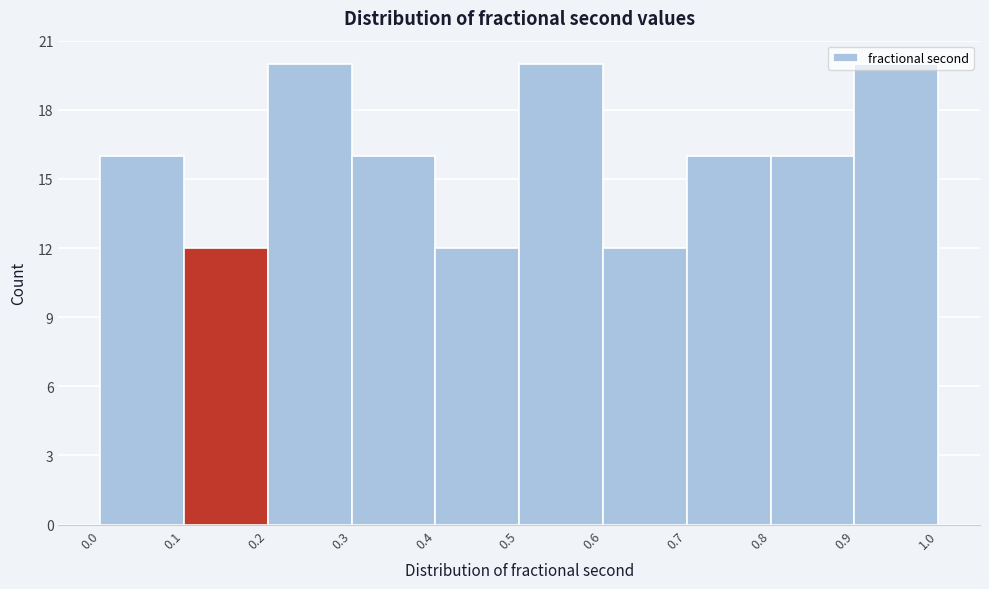

Reading left to right, list every bar in this chart as the range it spans on the x-axis followed by its height. The values are not printed on the chart, so give them approximately, as read against the axis.

0.0 to 0.1: 16
0.1 to 0.2: 12
0.2 to 0.3: 20
0.3 to 0.4: 16
0.4 to 0.5: 12
0.5 to 0.6: 20
0.6 to 0.7: 12
0.7 to 0.8: 16
0.8 to 0.9: 16
0.9 to 1.0: 20